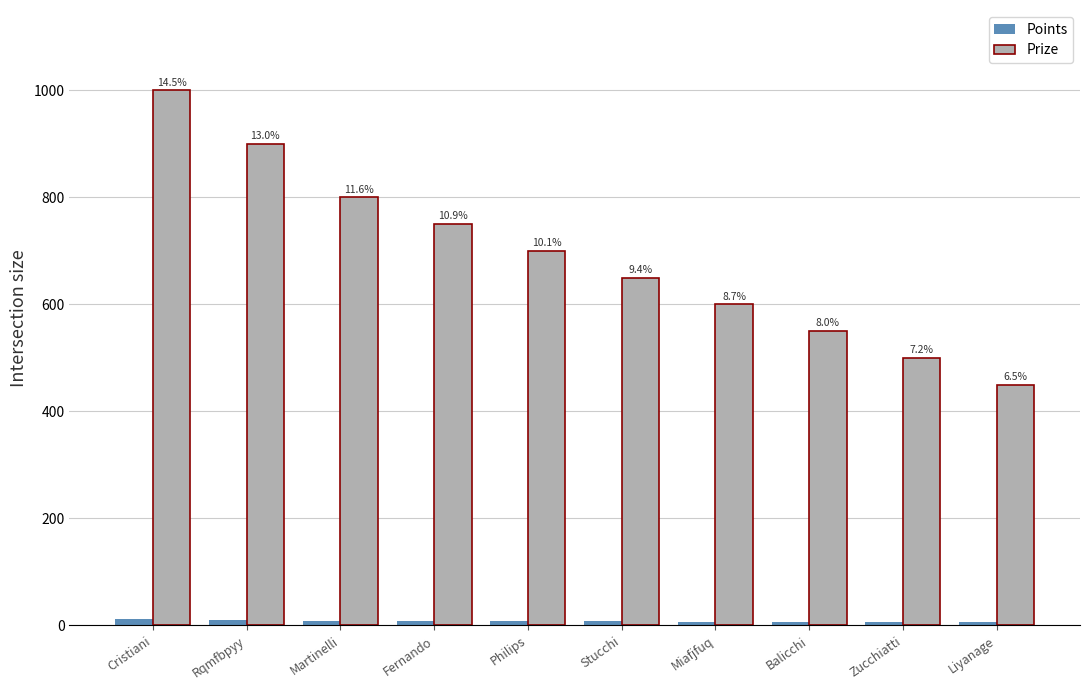

At which label does Points reach its peak?

Cristiani